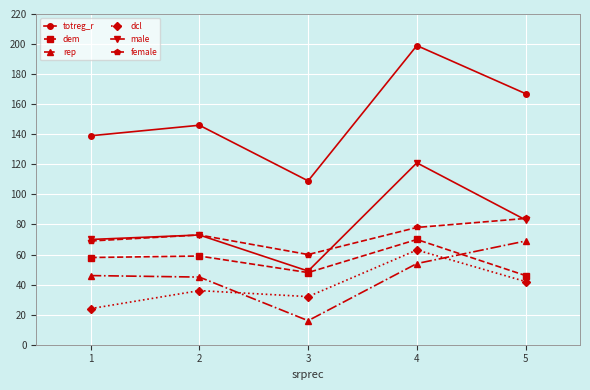

In female, how many points are lower than both neighbors (excluding endpoints)?

1